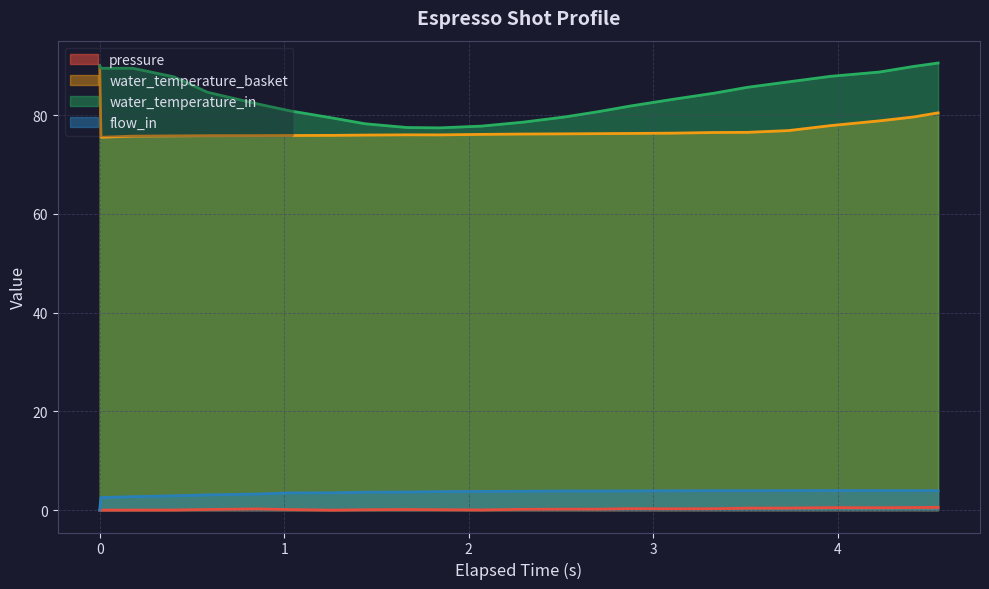

What is the difference between the maximum and minimum values in the pressure series?

0.6